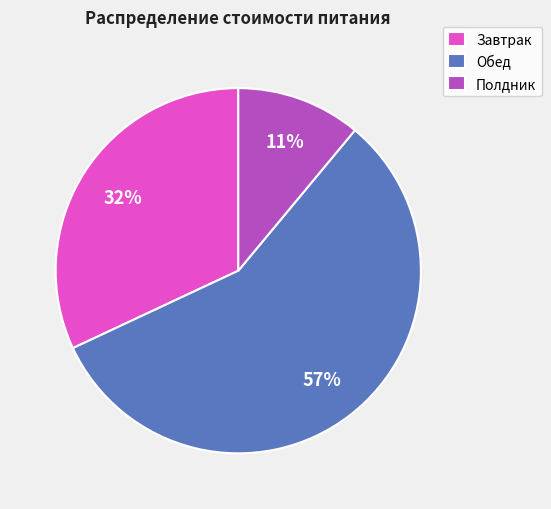

Does any single category account for the majority?

Yes